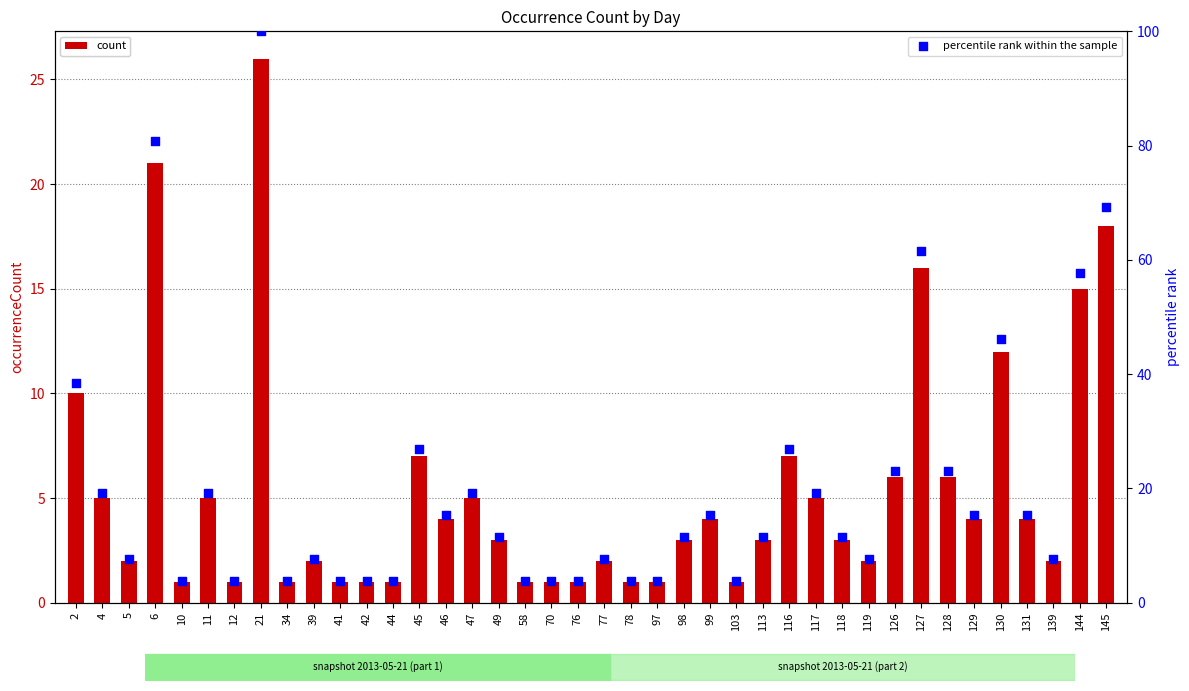

Which series has the largest total across all categories?

percentile rank within the sample